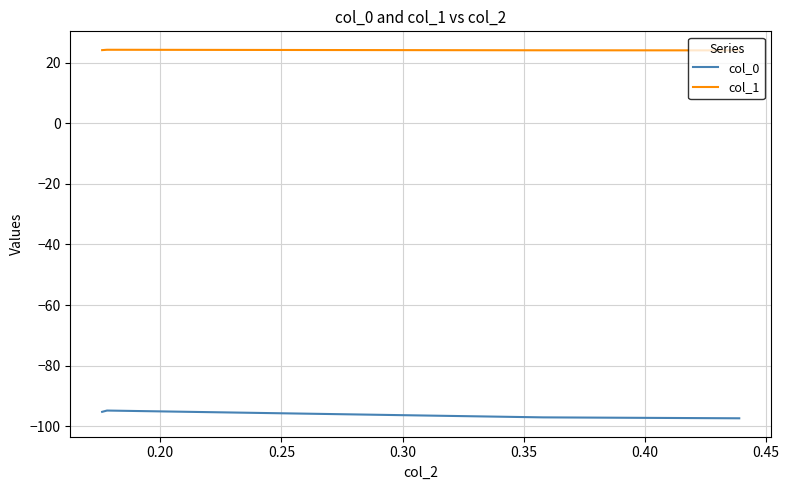

Which series has the largest range (max minus min)?

col_0